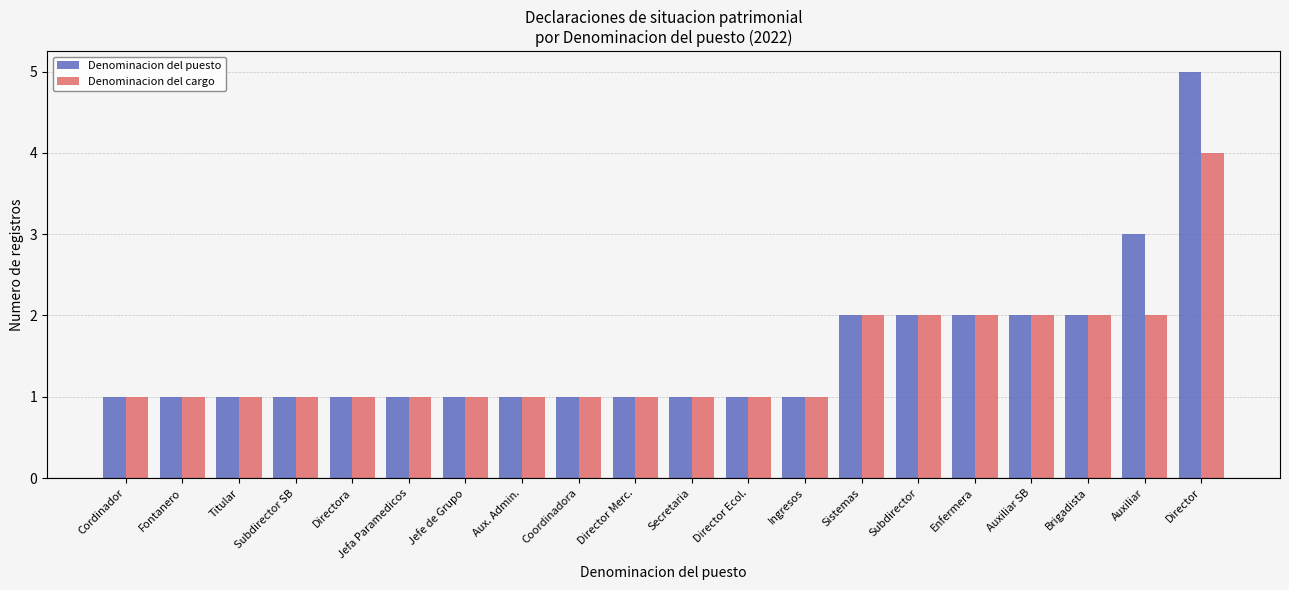

What is the value of the Denominacion del puesto bar at the 6th from the left?

1